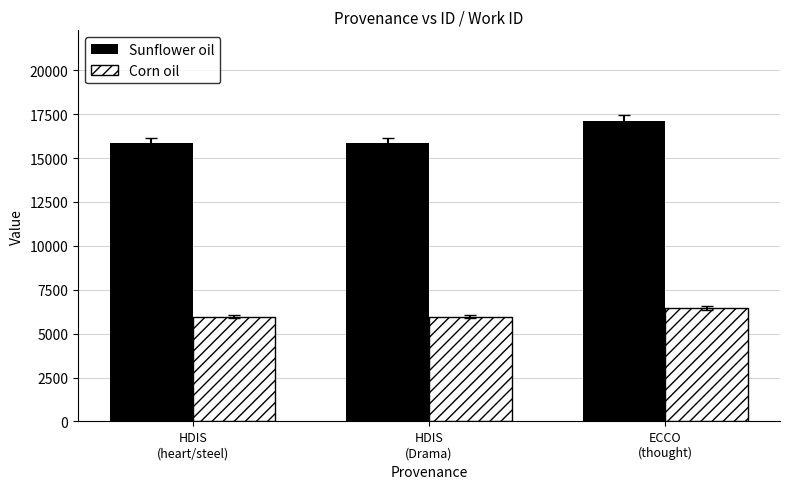

At which category is the sum across all series the highest?

ECCO
(thought)